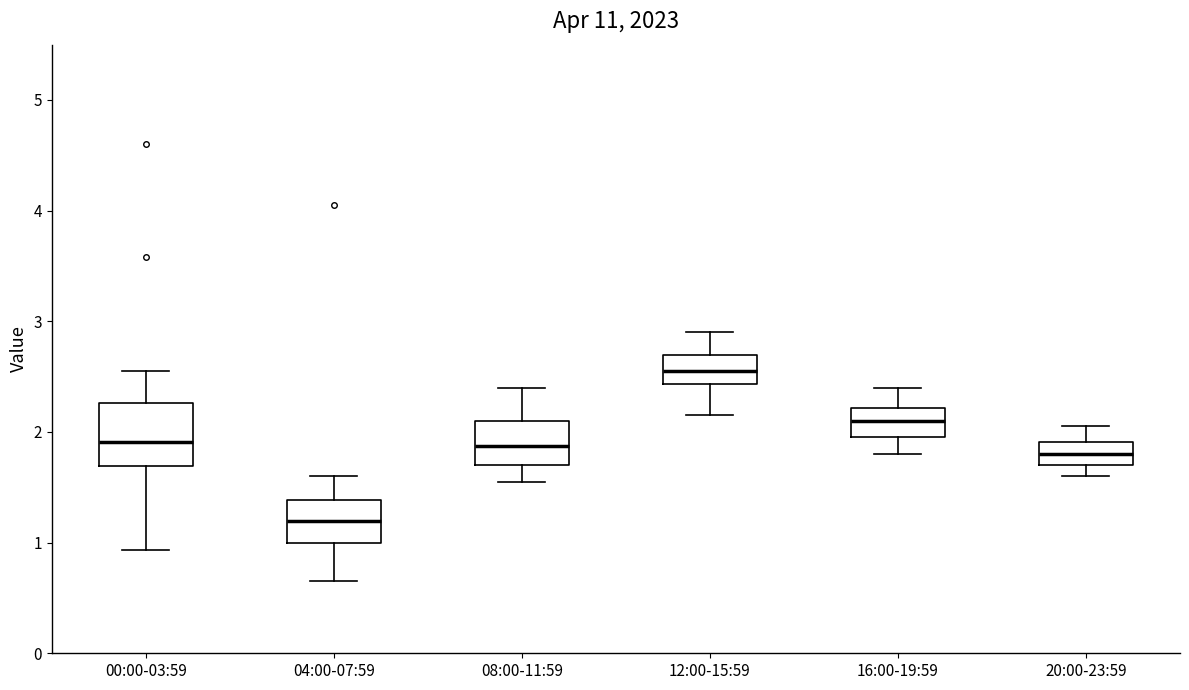

Reading left to right, transcribe this box plot: for each box, give where its median line is, the range the box spans, and where its two whiskers end, as read against the y-axis. The values are not printed on the chart, so give them approximately, as read against the axis.

00:00-03:59: median 1.9, box 1.7 to 2.3, whiskers 0.9 to 2.6
04:00-07:59: median 1.2, box 1.0 to 1.4, whiskers 0.7 to 1.6
08:00-11:59: median 1.9, box 1.7 to 2.1, whiskers 1.6 to 2.4
12:00-15:59: median 2.6, box 2.4 to 2.7, whiskers 2.2 to 2.9
16:00-19:59: median 2.1, box 2.0 to 2.2, whiskers 1.8 to 2.4
20:00-23:59: median 1.8, box 1.7 to 1.9, whiskers 1.6 to 2.1